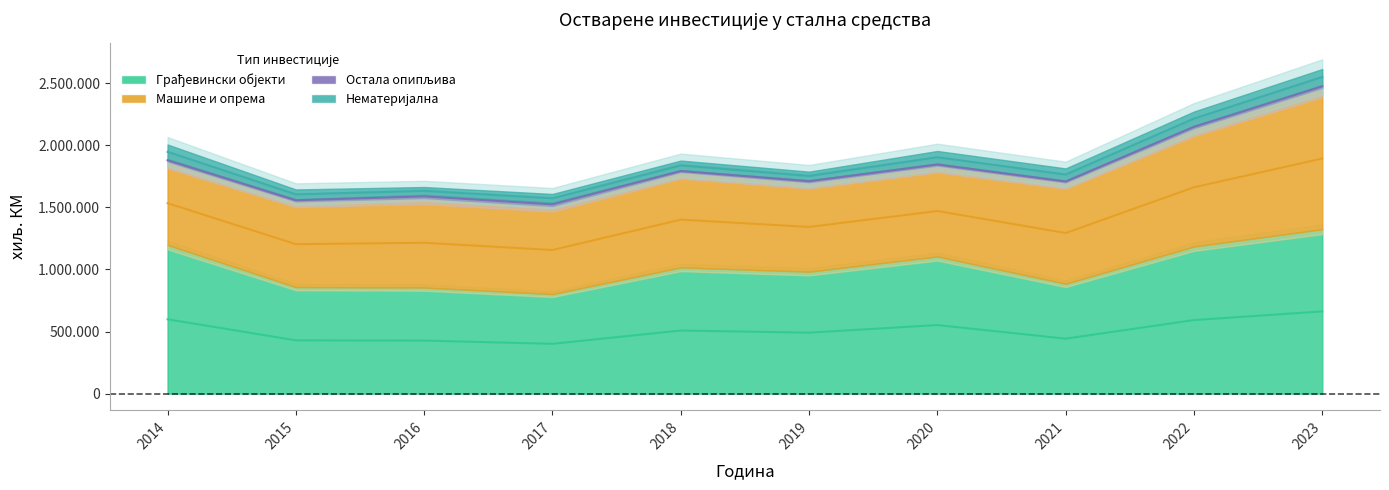

How many interior local peaks does the Грађевински објекти series have?

2